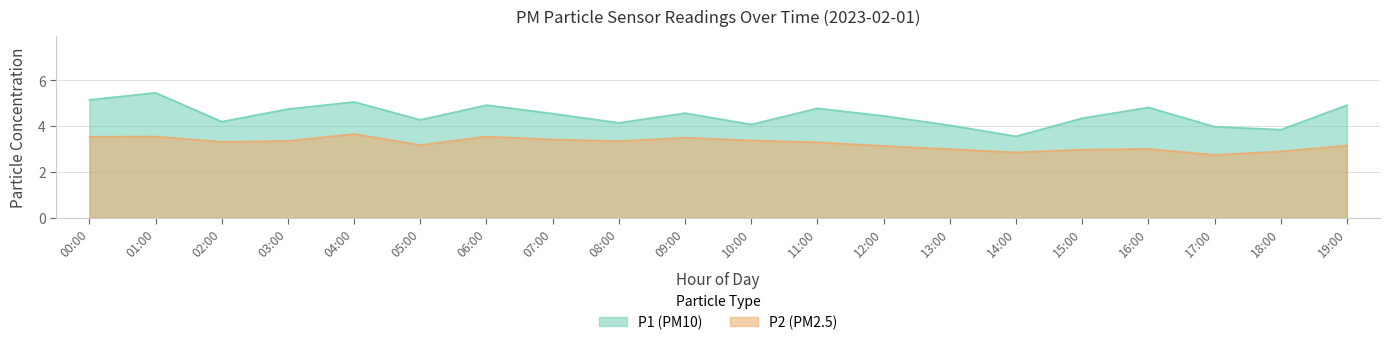

The P2 series shows 1.3 at 05:00. True or false?

False